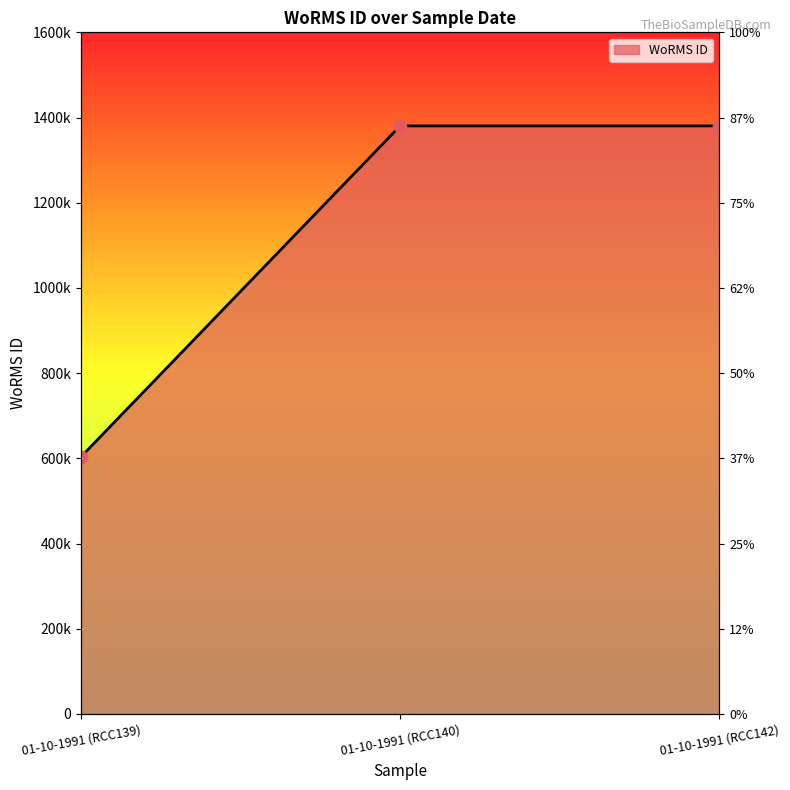

Approximately how many times larger is the value at 01-10-1991 (RCC139) compared to 01-10-1991 (RCC142)?

0.4